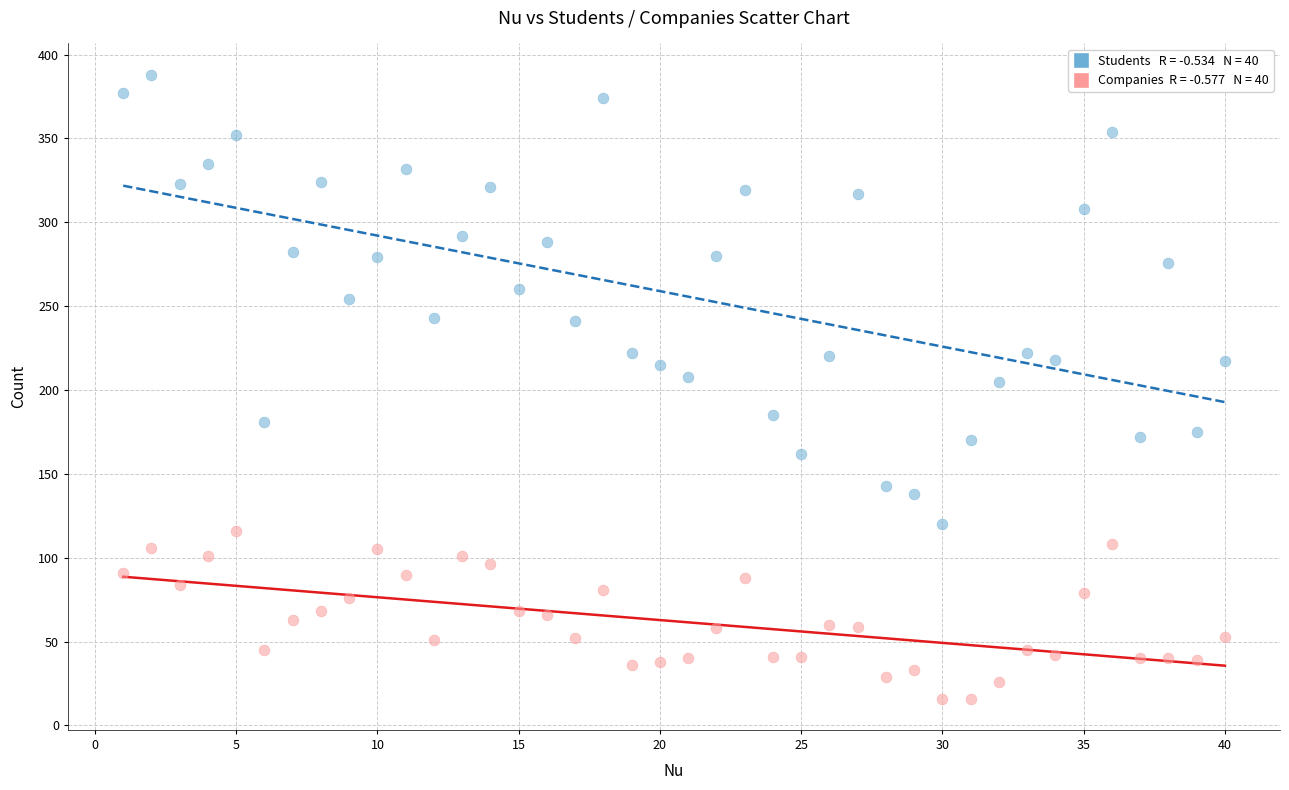

Across all data points, what is the range of X values (max minus min)?

39